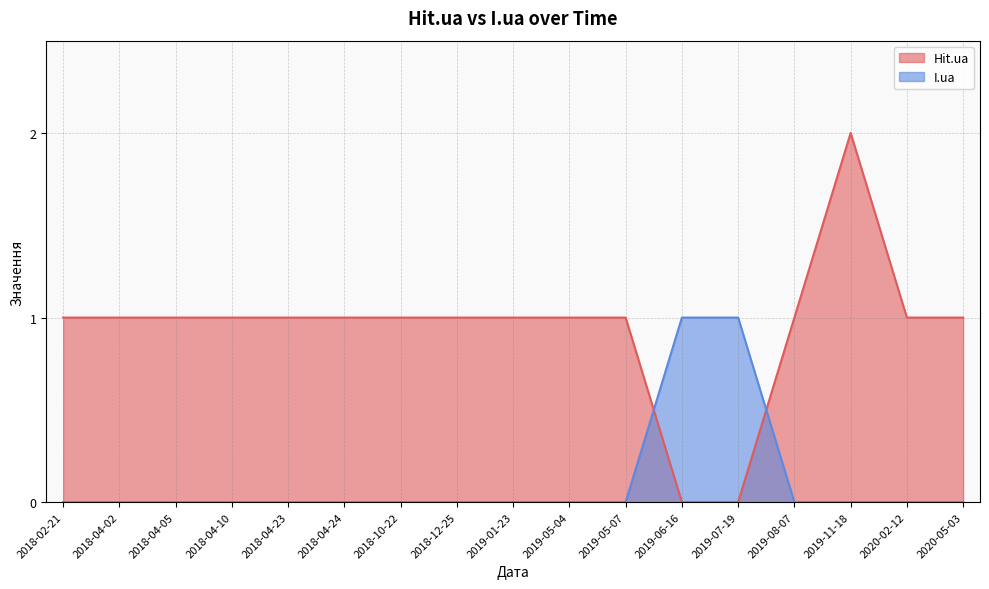

Which series ends up on top after the final intersection of Hit.ua and I.ua?

Hit.ua